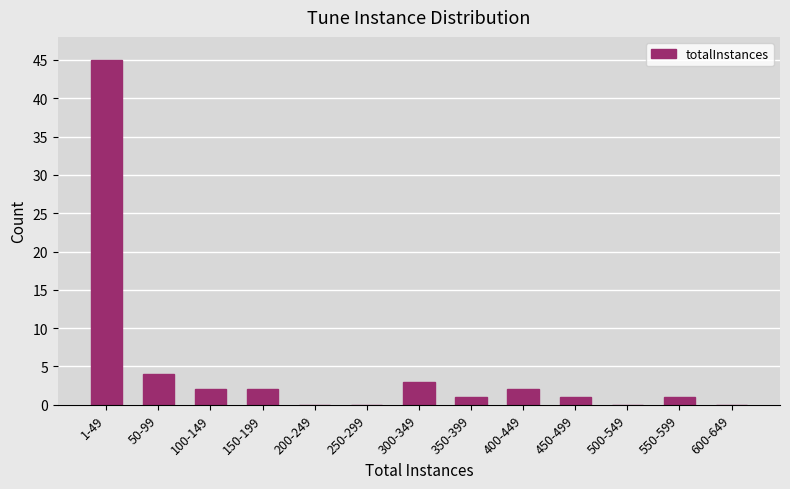

Reading right to left, extract all data points from this chart.

600-649=0	550-599=1	500-549=0	450-499=1	400-449=2	350-399=1	300-349=3	250-299=0	200-249=0	150-199=2	100-149=2	50-99=4	1-49=45